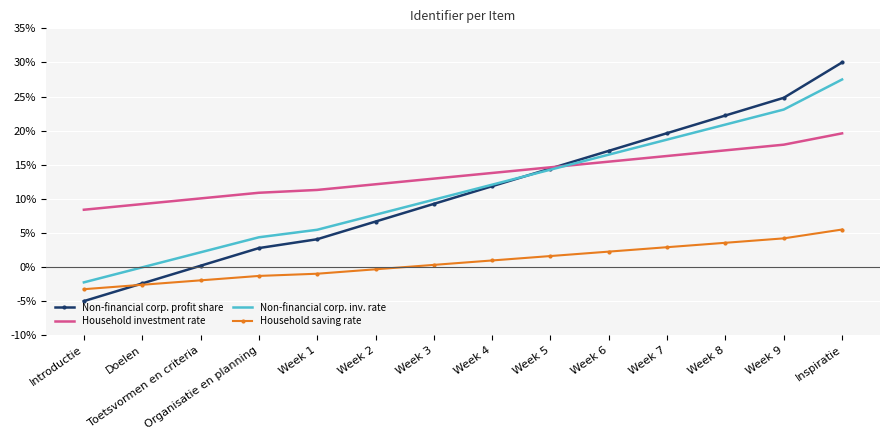

Which series ends up on top after the final intersection of Non-financial corp. profit share and Household investment rate?

Non-financial corp. profit share